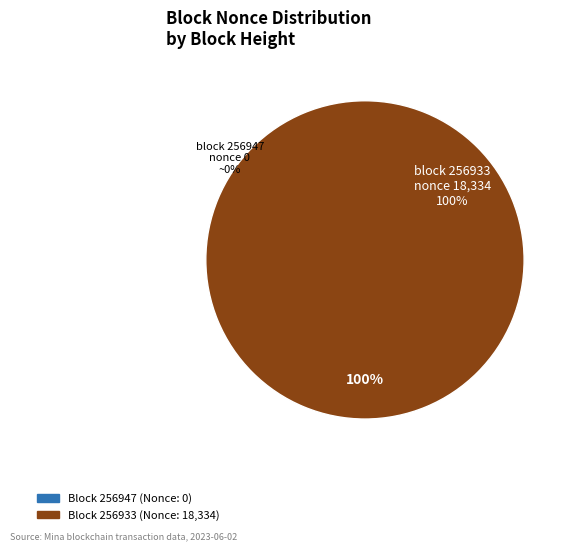

Which slice is the smallest?

256947